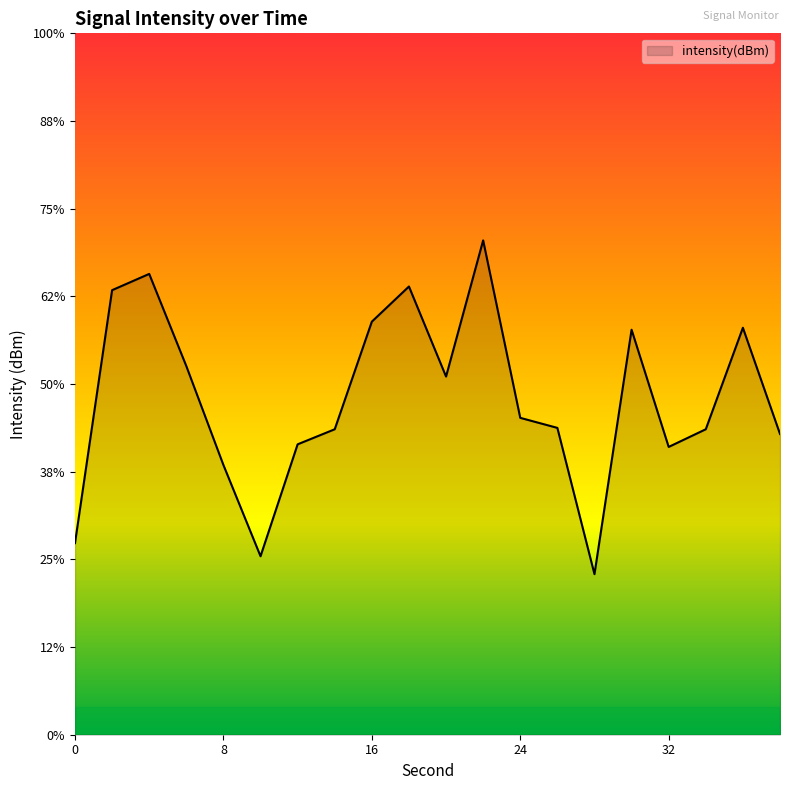

Reading right to left, what are all the values shown in this chart?

-132.8	-126.8	-132.6	-133.6	-126.9	-140.8	-132.5	-131.9	-121.8	-129.6	-124.4	-126.4	-132.6	-133.4	-139.8	-134.6	-129.0	-123.7	-124.6	-139.1